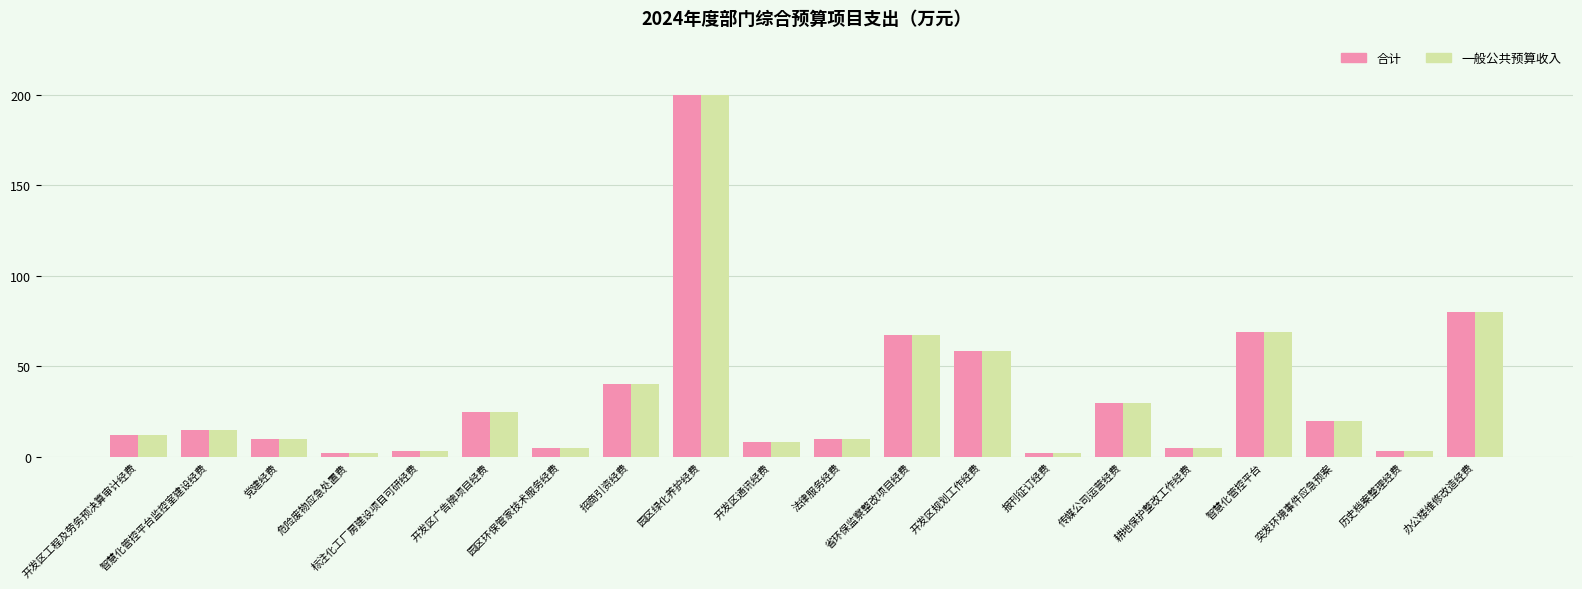

How many distinct data groups are displayed?

2